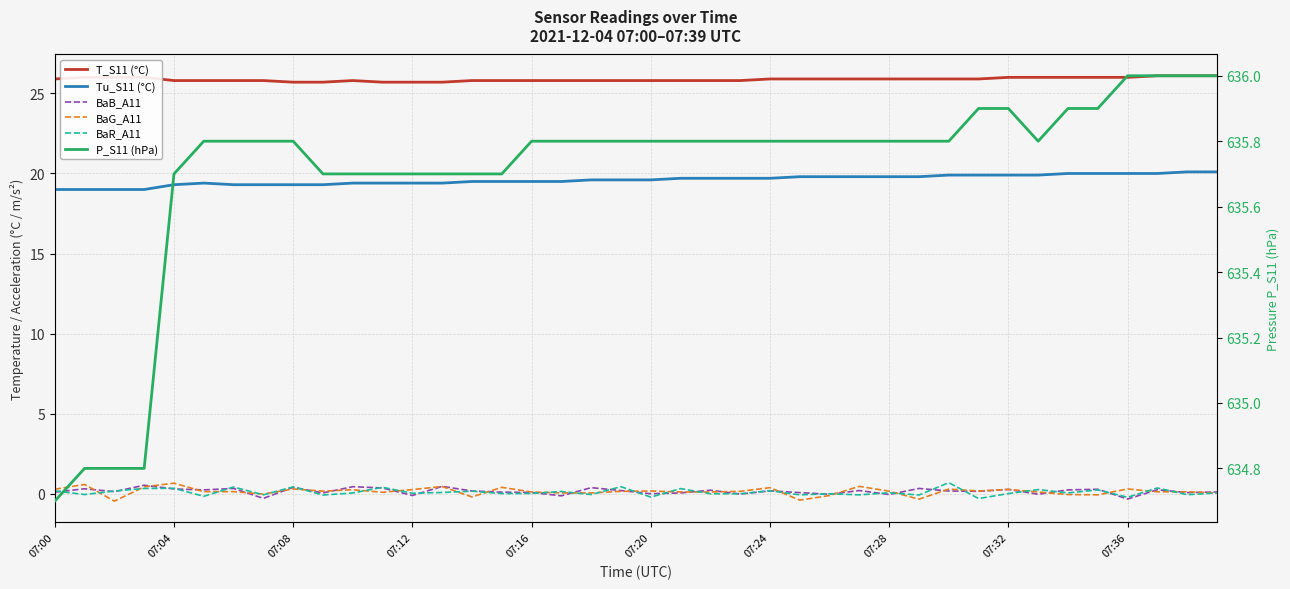

What is the total value across all series at 07:16?

681.3